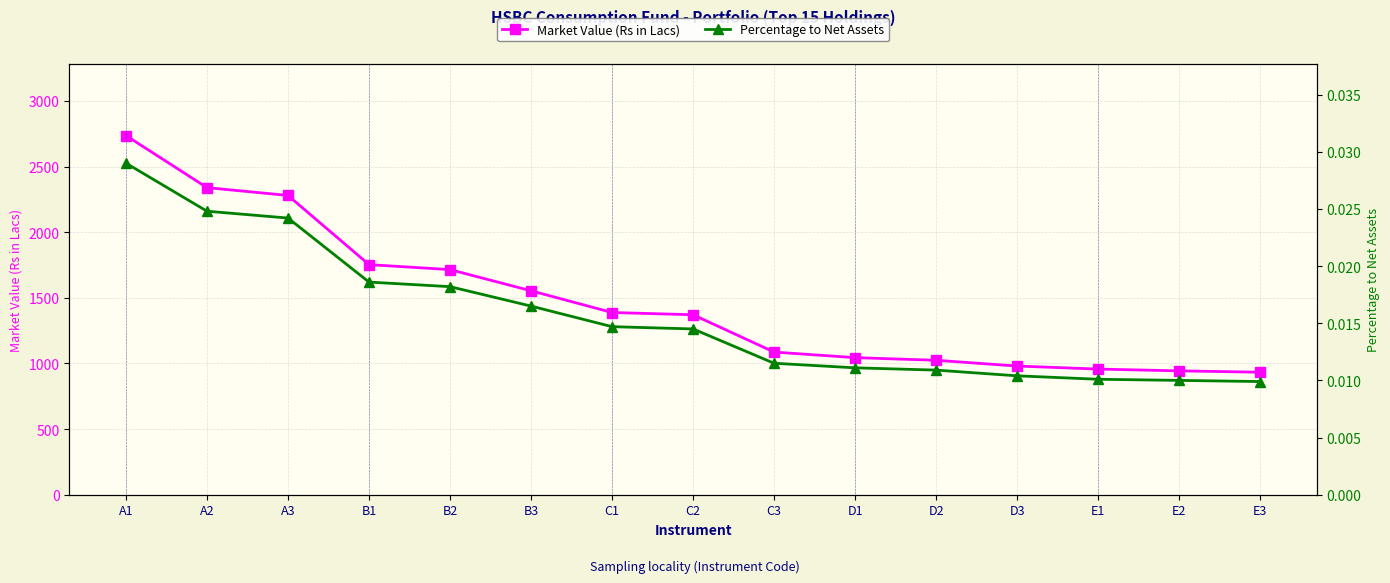

The Percentage to Net Assets series shows 0.0 at A1. True or false?

True